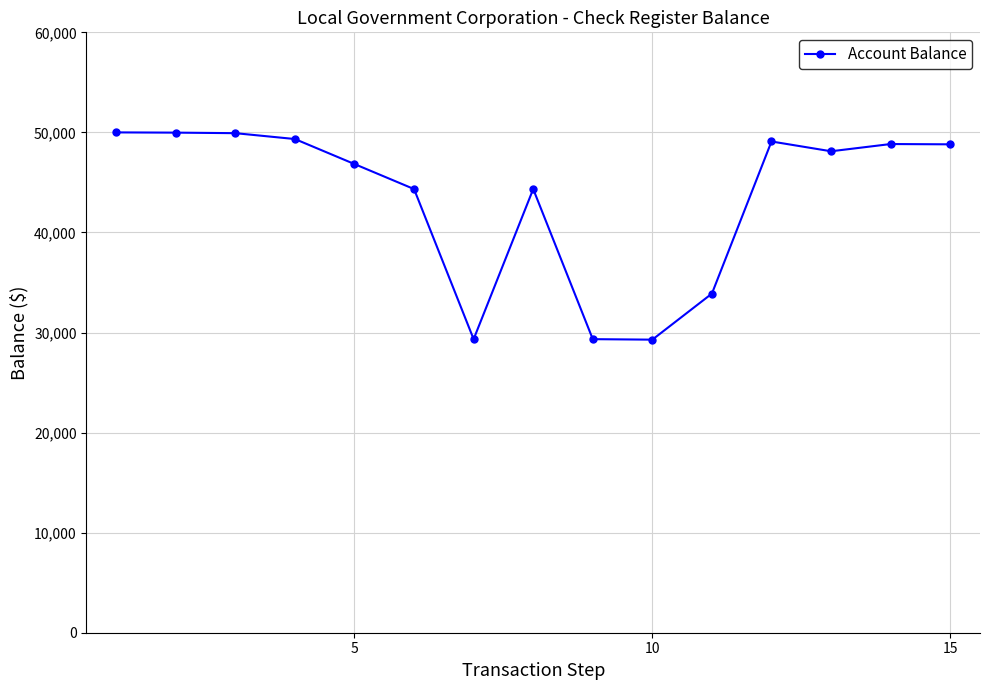

What is the minimum value shown in the chart?

29287.9